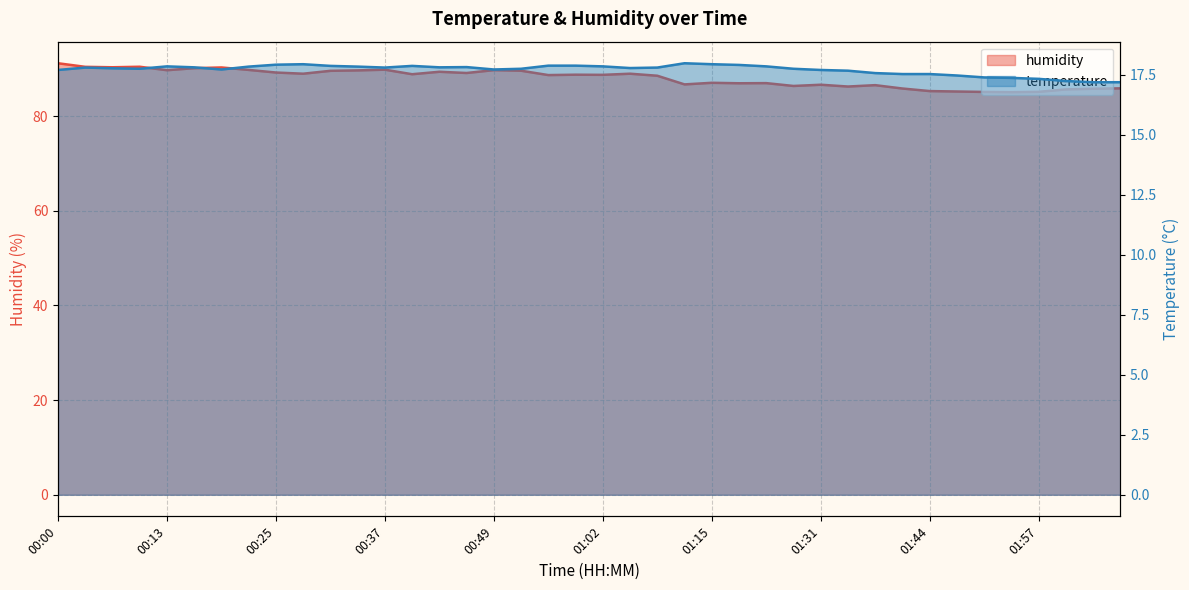

At which category is the sum across all series the highest?

00:00